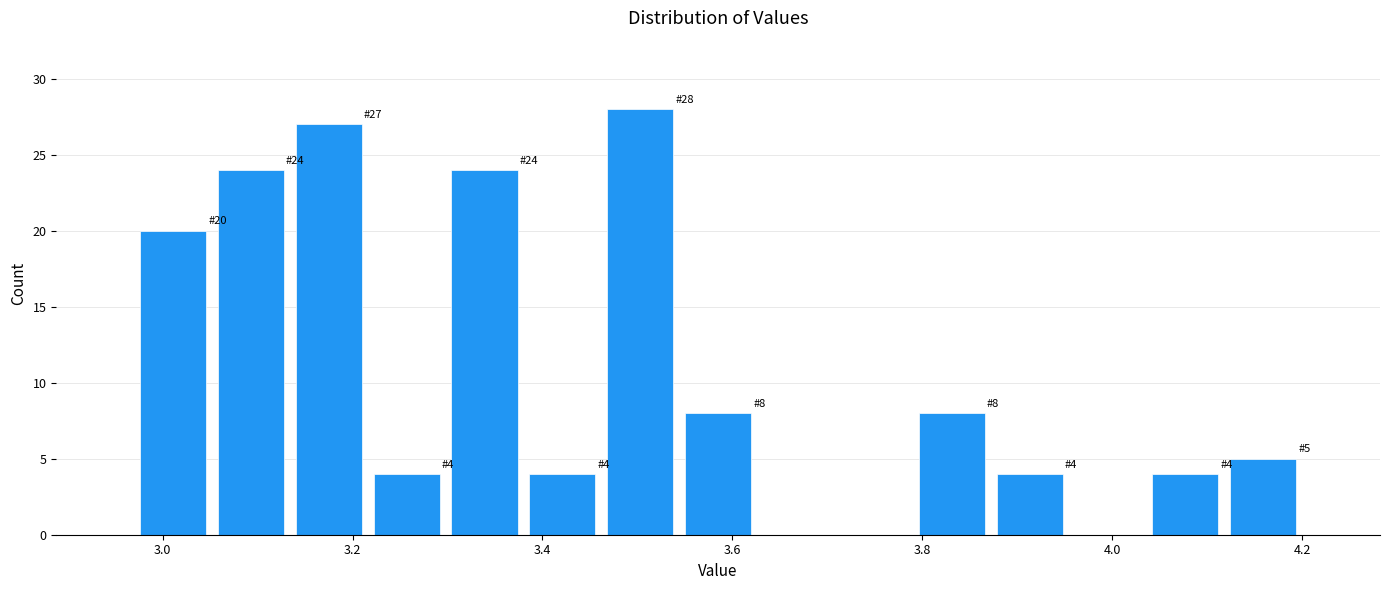

Which range on the x-axis has the tallest bar?

3.462 to 3.544